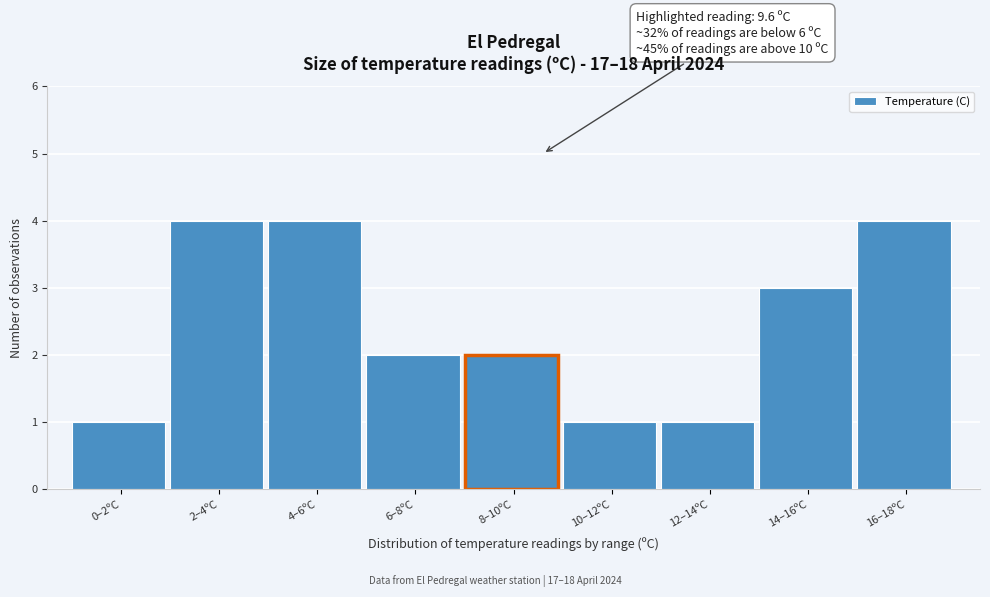

Reading left to right, list all the values displayed in this chart.

1	4	4	2	2	1	1	3	4